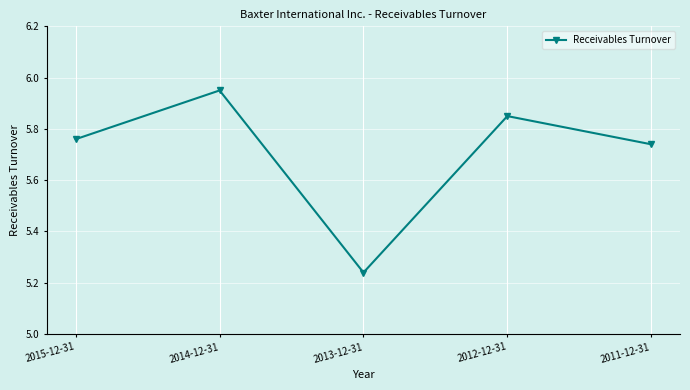

True or false: the data shows 1.4 at 2015-12-31.

False